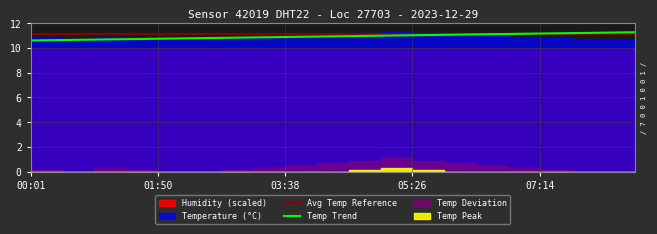

Where is Avg Temp Reference nearest to the value 11?

00:01